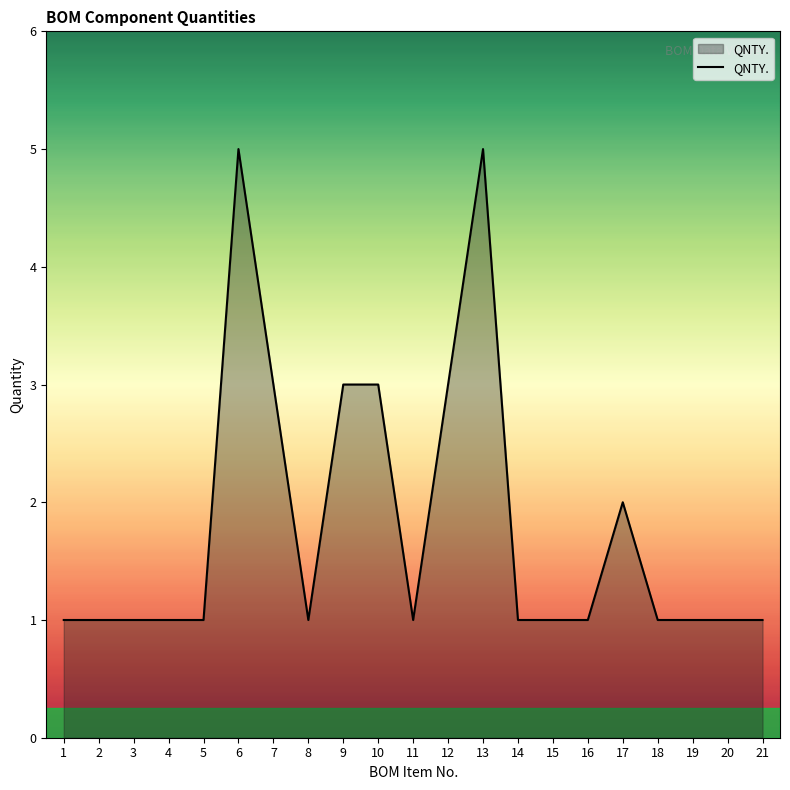

What is the difference between the values at 5 and 7?

2